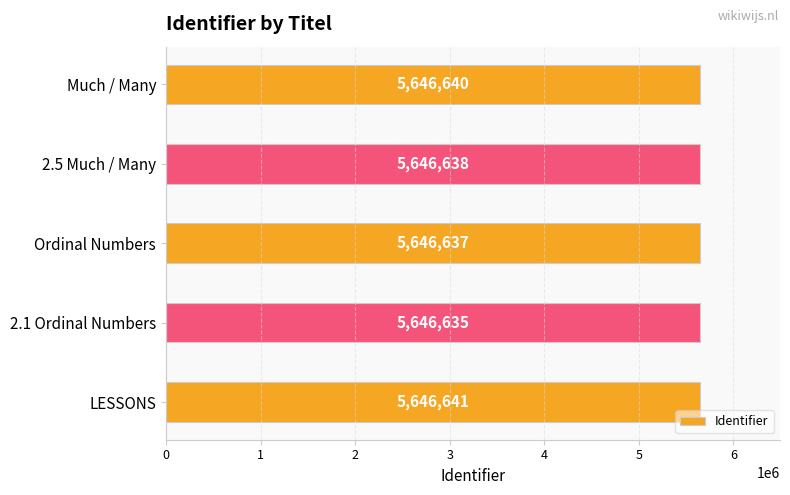

Is it true that the value at Much / Many is 5646640?

True